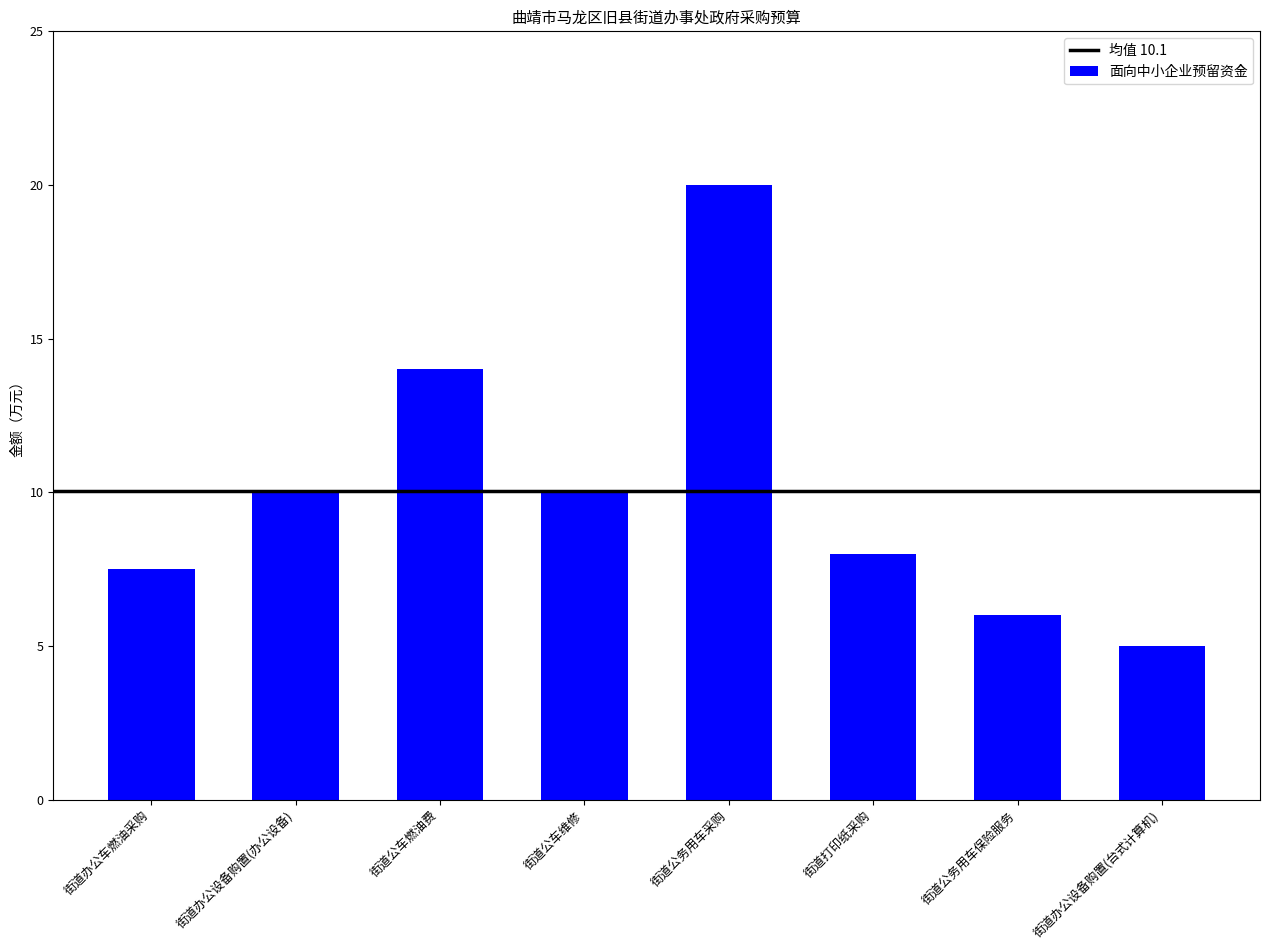

What is the sum of all values?

80.5